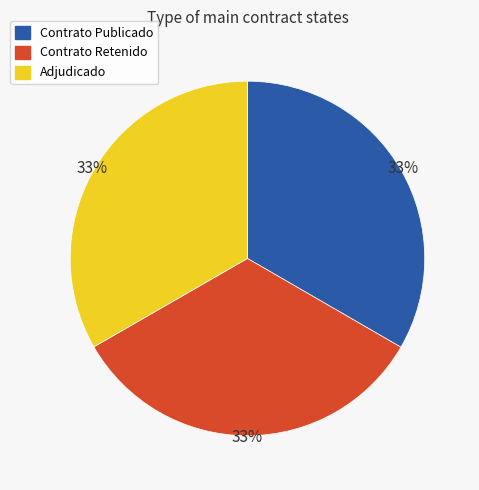

Count the number of slices in the pie.

3